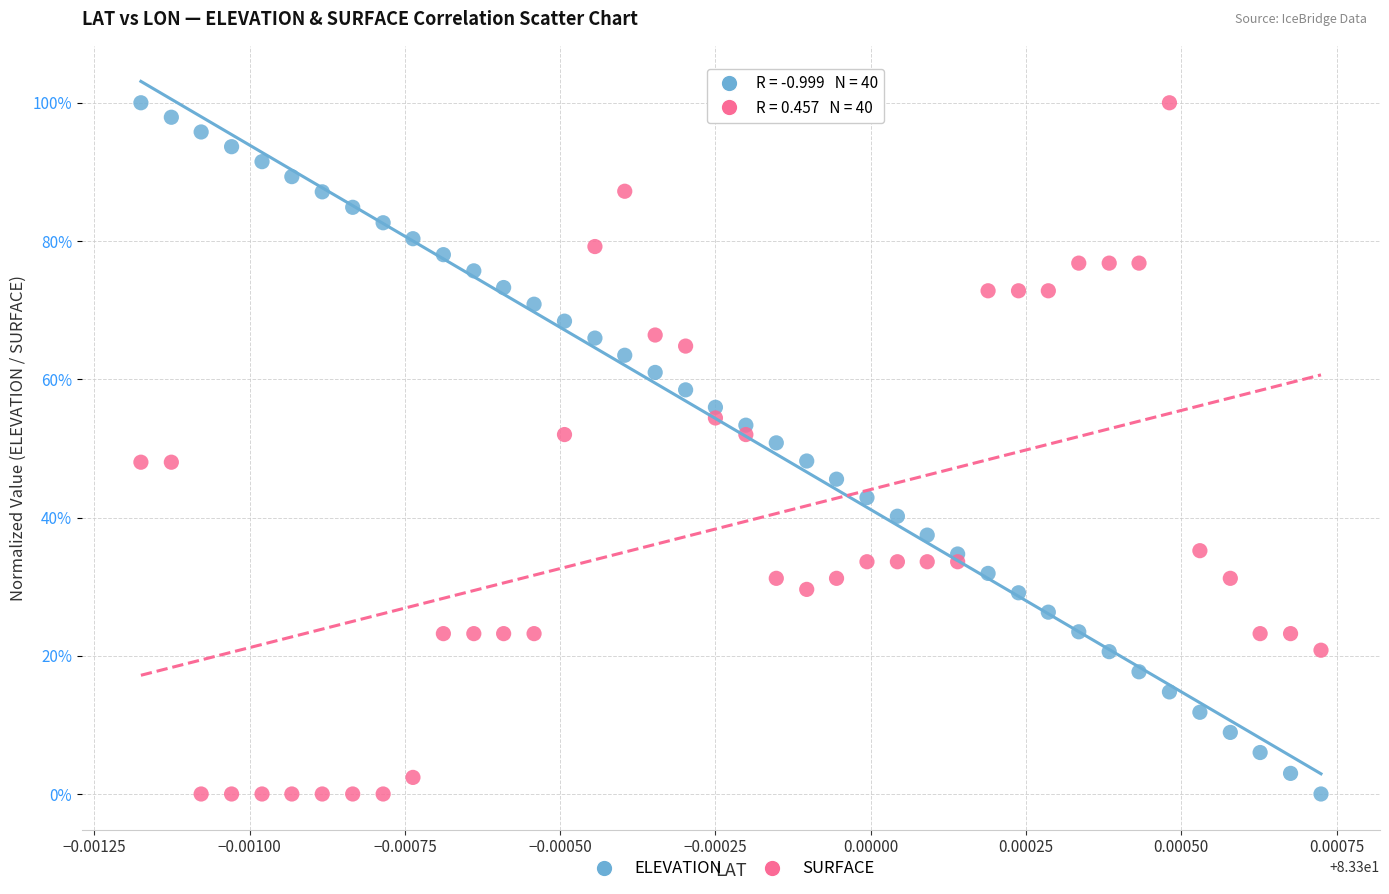

What are all the series names shown in the legend?

ELEVATION, SURFACE